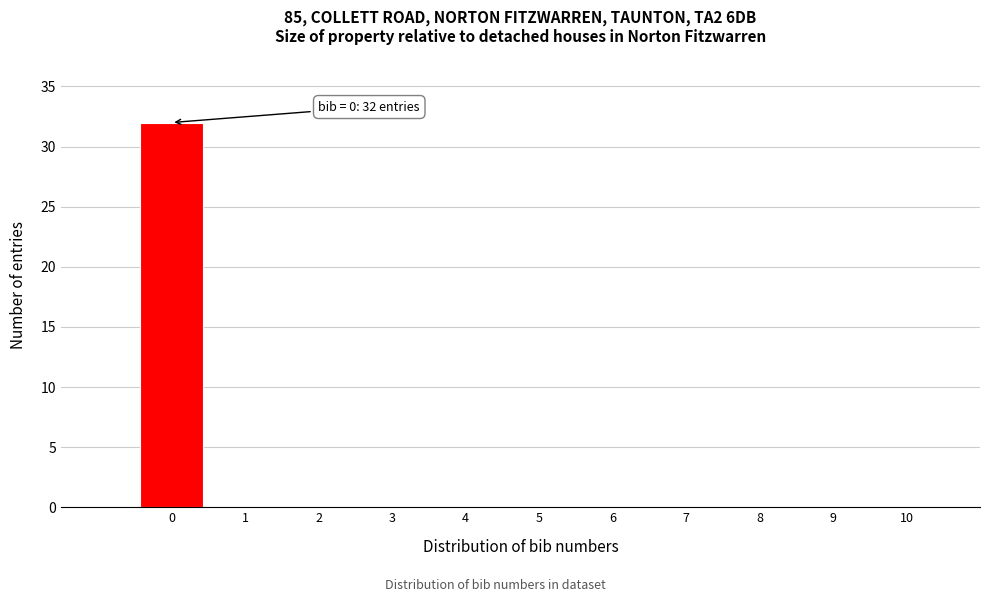

Over which range of the x-axis is the bar tallest?

-0.5 to 0.5